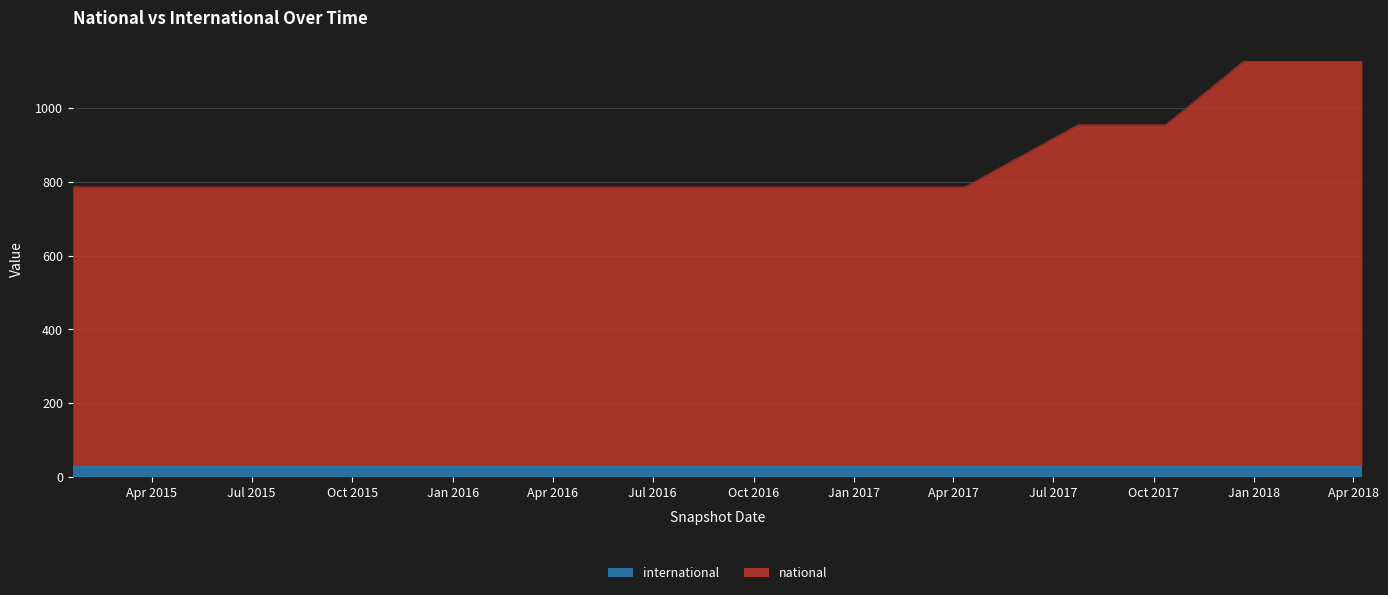

Which category has the highest value across all series?

2017-12-22